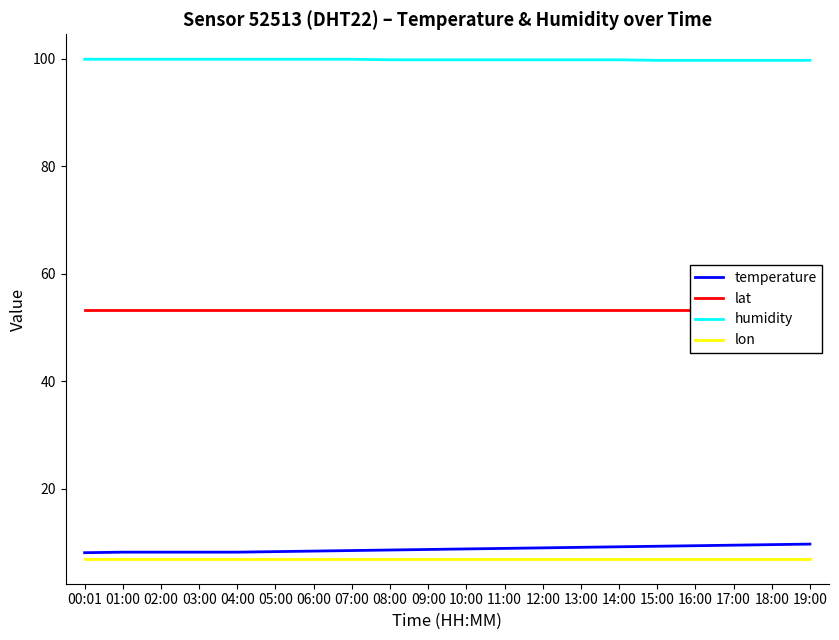

What is the label of the 10th point from the right?

10:00